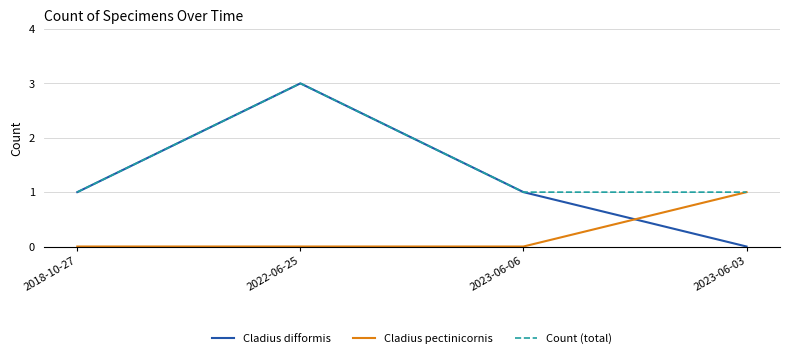

What position from the right is 2022-06-25?

3